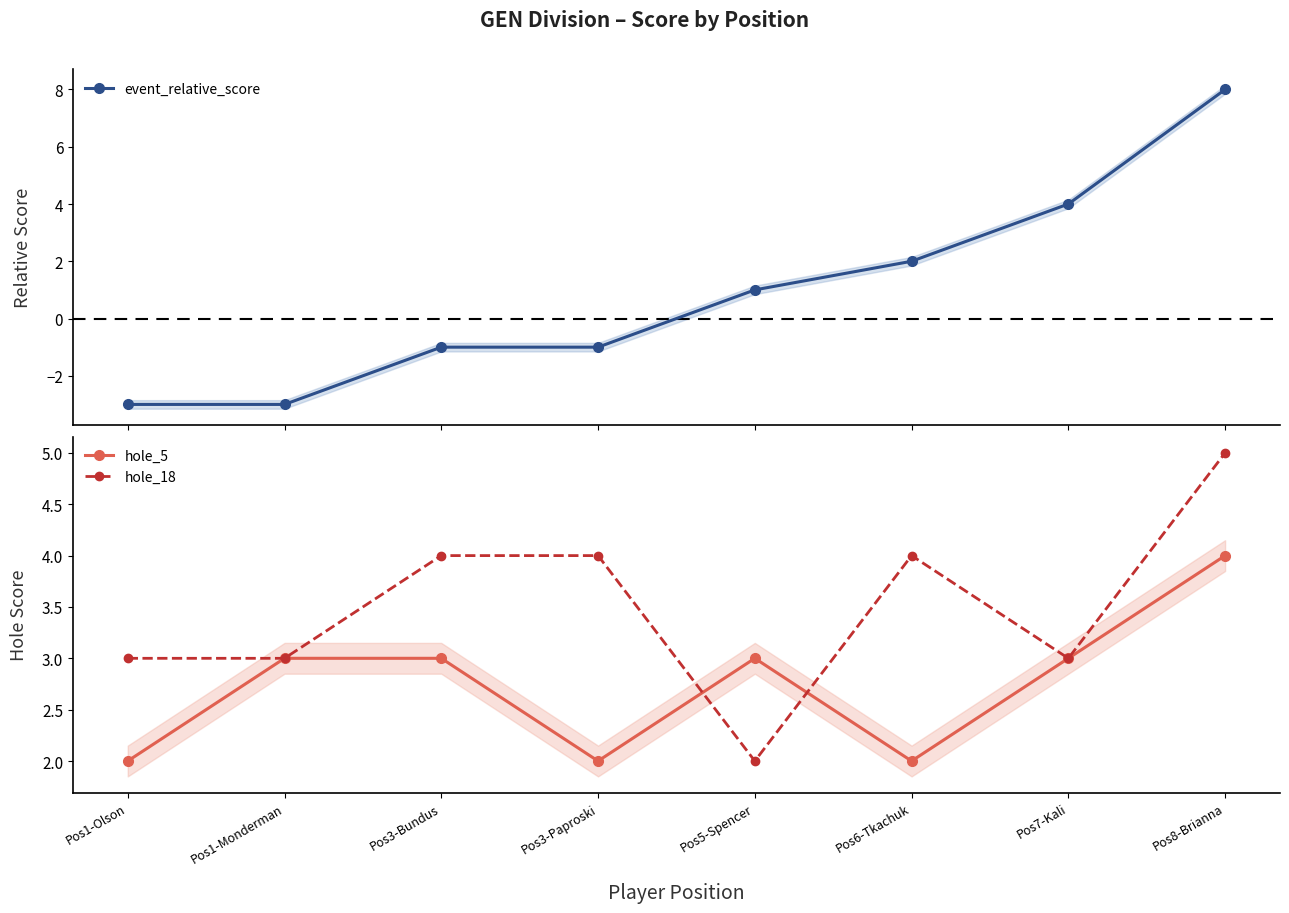

True or false: hole_18 and event_relative_score intersect in this chart.

True